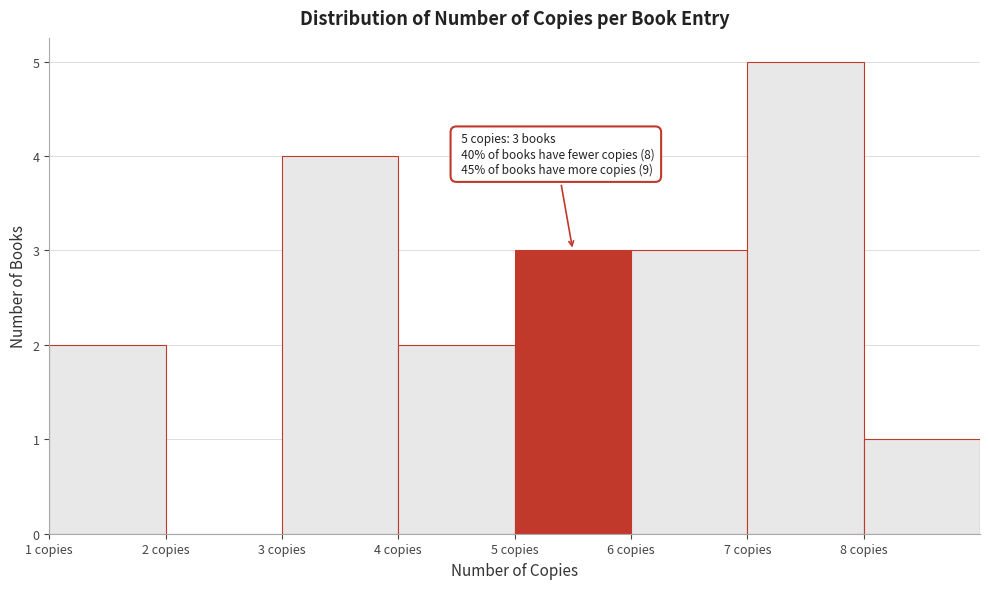

Over which range of the x-axis is the bar tallest?

7 to 8